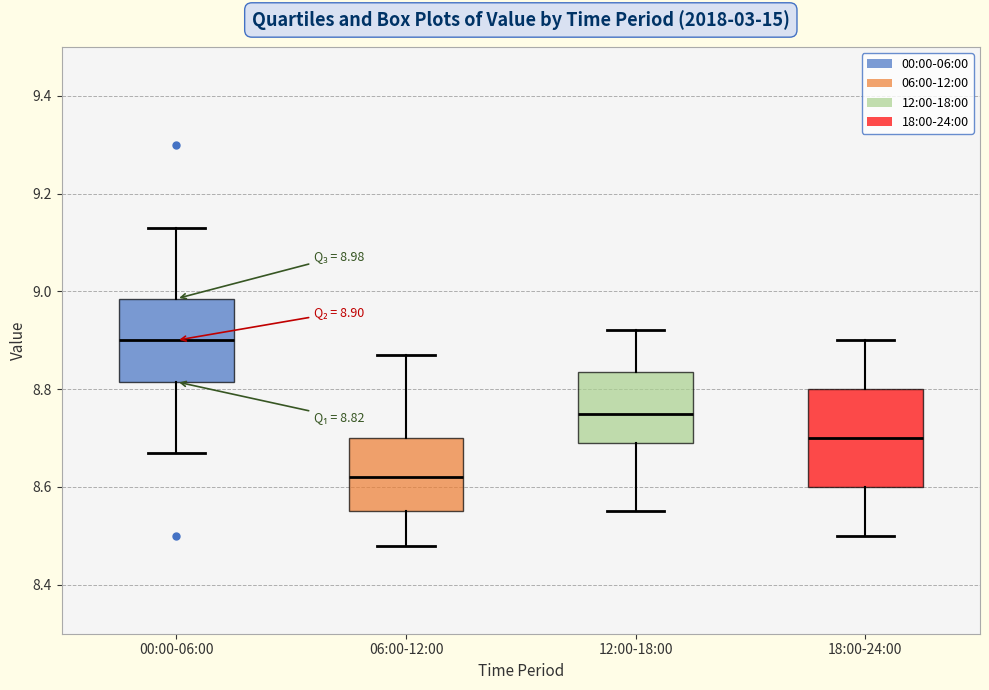

Which box's median line is the lowest?

06:00-12:00